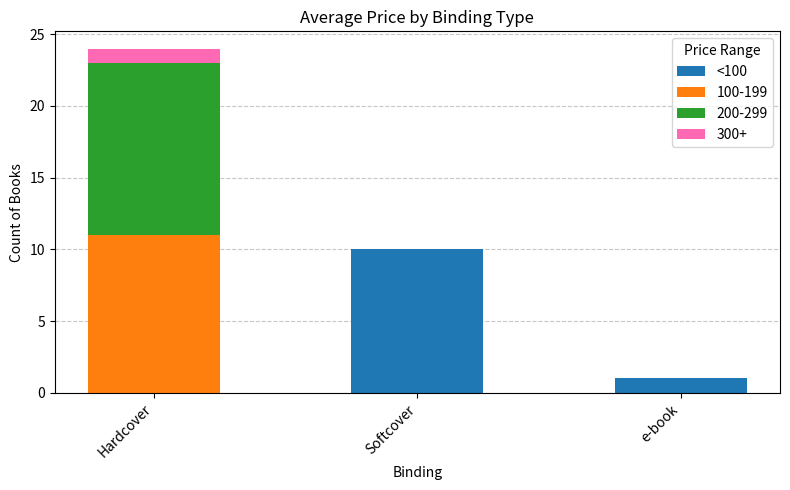

At which label does <100 reach its peak?

Softcover